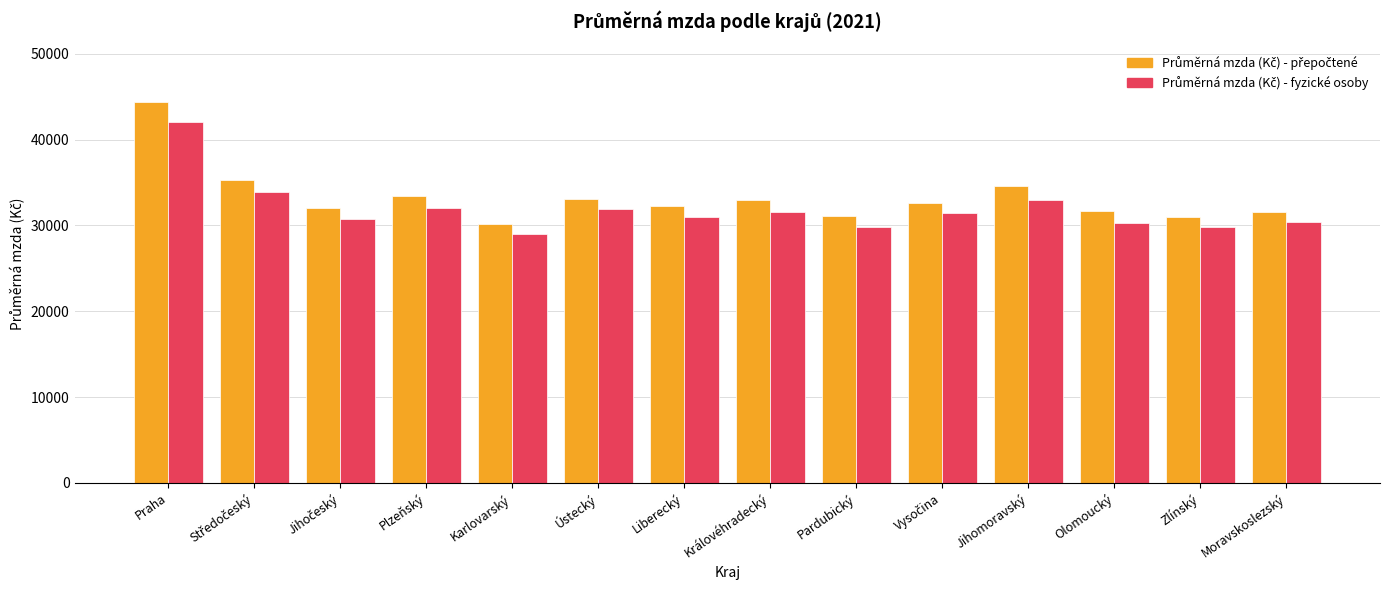

What is the total value across all series at Liberecký?

63323.2